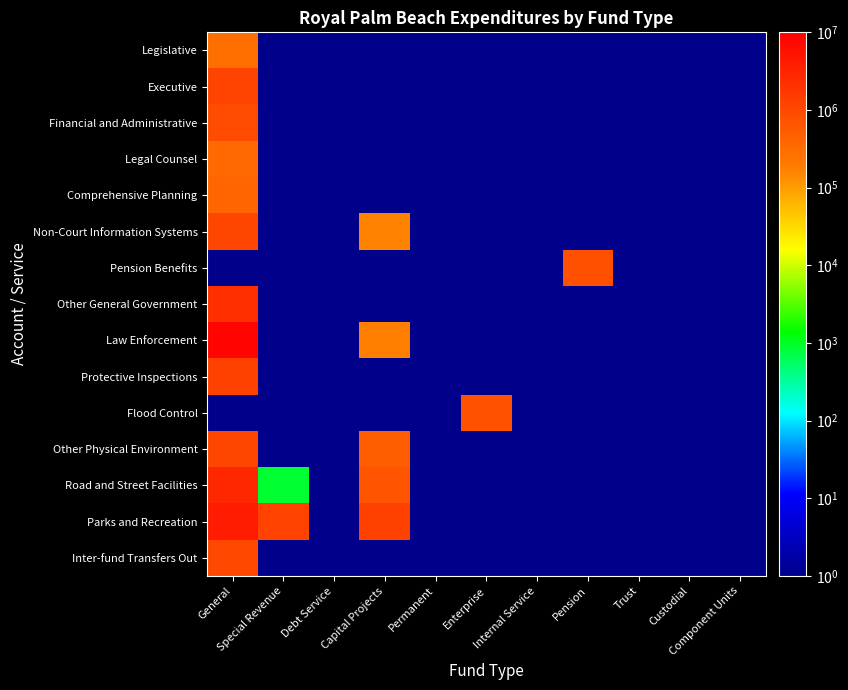

At Custodial, list the series in order from smallest to largest.

Legislative, Executive, Financial and Administrative, Legal Counsel, Comprehensive Planning, Non-Court Information Systems, Pension Benefits, Other General Government, Law Enforcement, Protective Inspections, Flood Control, Other Physical Environment, Road and Street Facilities, Parks and Recreation, Inter-fund Transfers Out